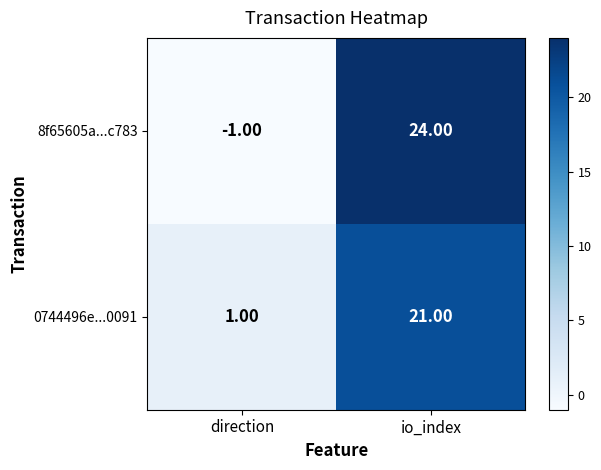

What is the difference between the 0744496e...0091 values at direction and io_index?

20